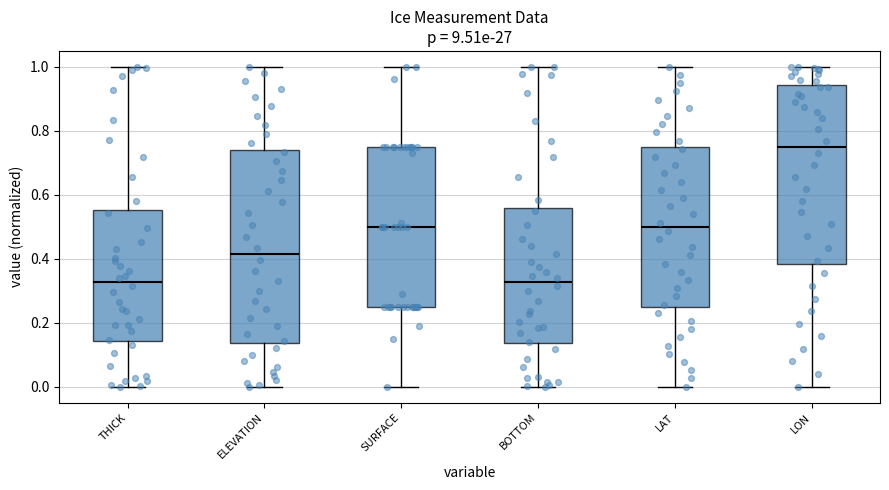

Where does the upper whisker of the box for LON end on the y-axis? The values are not printed on the chart, so give them approximately, as read against the axis.

1.00